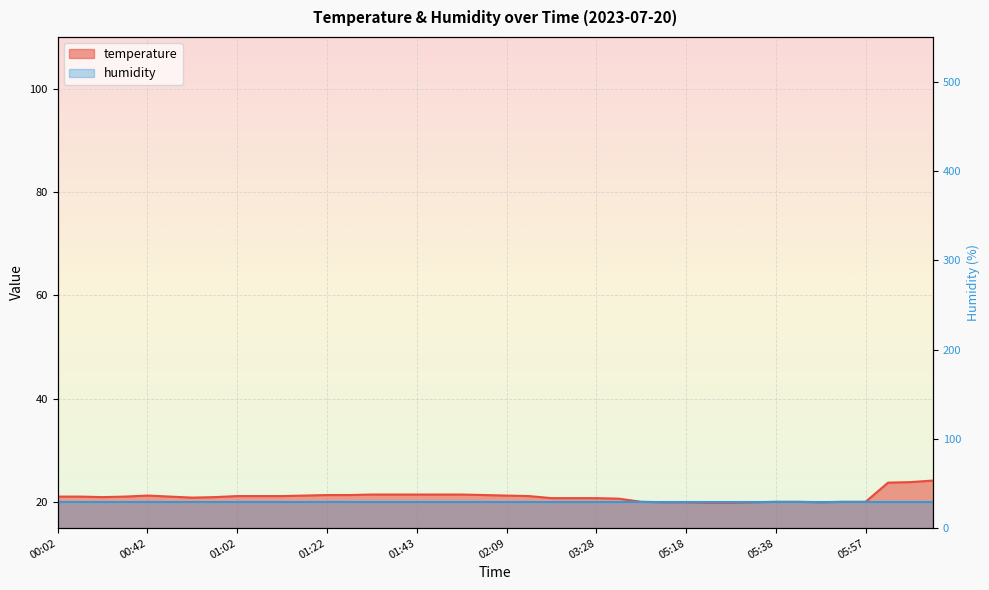

What is the sum of the values at 01:02 and 05:38?

41.3